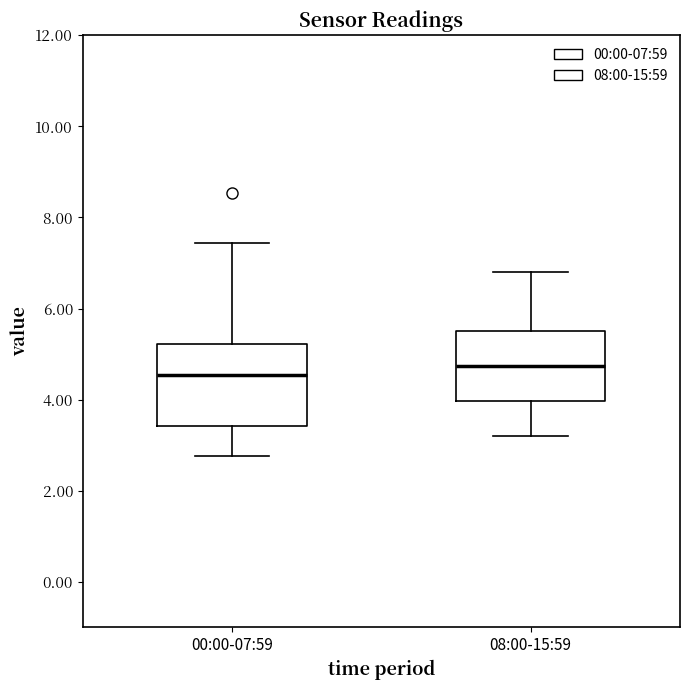

Comparing the boxes themselves (not the whiskers), which one is the tallest?

00:00-07:59